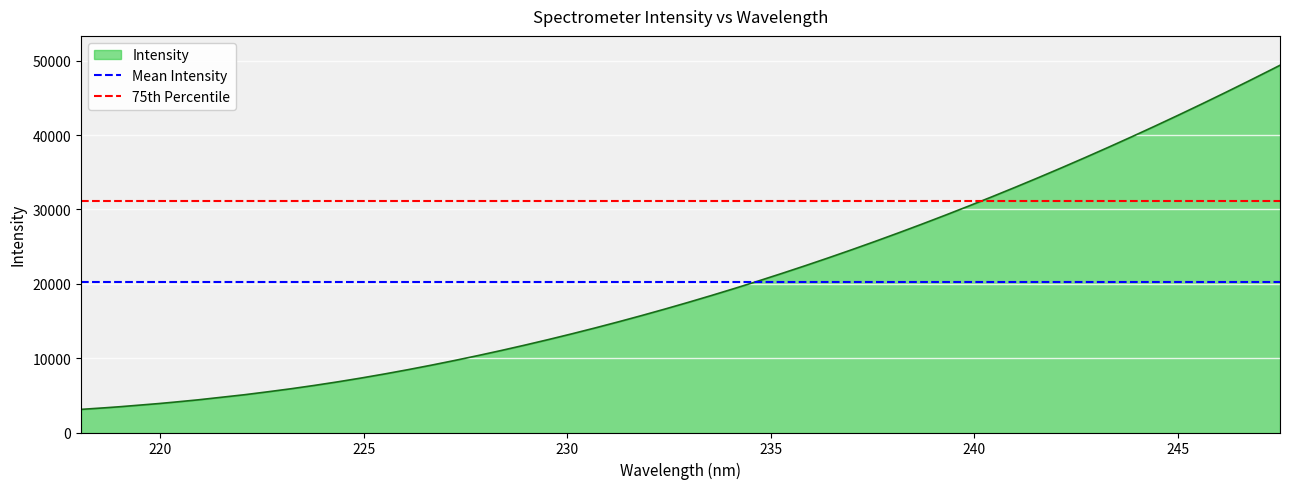

Does the chart display data point markers on the line(s)?

No